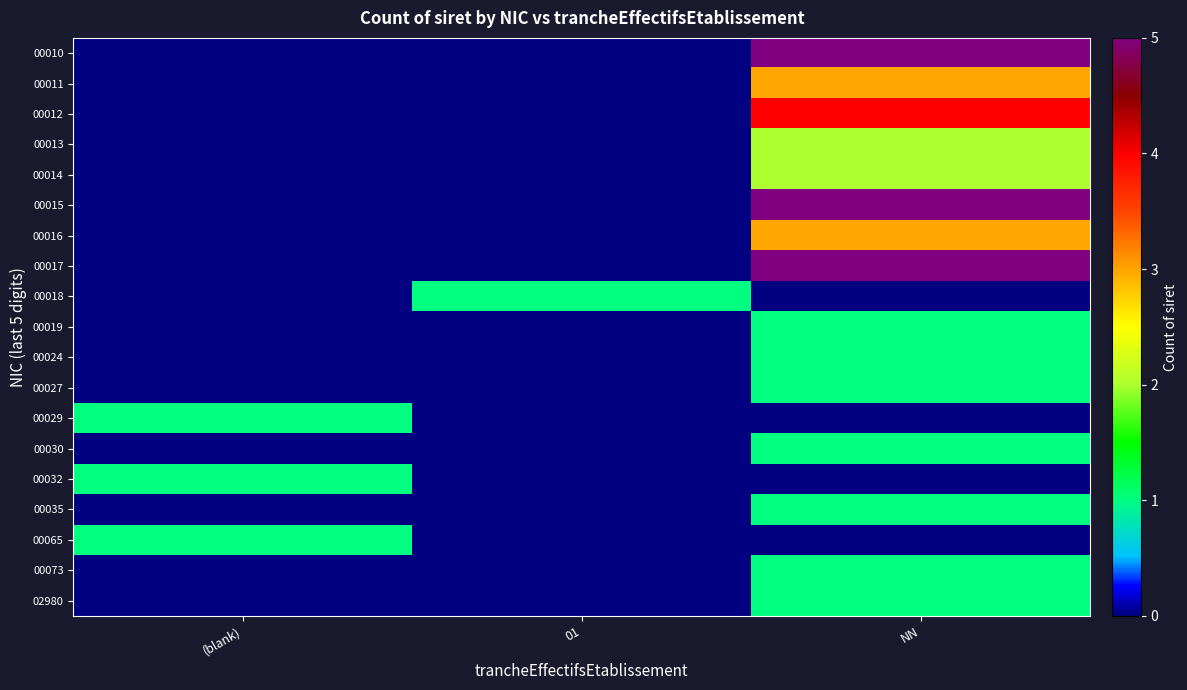

Reading right to left, what are all the values shown in this chart?

00010: NN=5	01=0	(blank)=0
00011: NN=3	01=0	(blank)=0
00012: NN=4	01=0	(blank)=0
00013: NN=2	01=0	(blank)=0
00014: NN=2	01=0	(blank)=0
00015: NN=5	01=0	(blank)=0
00016: NN=3	01=0	(blank)=0
00017: NN=5	01=0	(blank)=0
00018: NN=0	01=1	(blank)=0
00019: NN=1	01=0	(blank)=0
00024: NN=1	01=0	(blank)=0
00027: NN=1	01=0	(blank)=0
00029: NN=0	01=0	(blank)=1
00030: NN=1	01=0	(blank)=0
00032: NN=0	01=0	(blank)=1
00035: NN=1	01=0	(blank)=0
00065: NN=0	01=0	(blank)=1
00073: NN=1	01=0	(blank)=0
02980: NN=1	01=0	(blank)=0